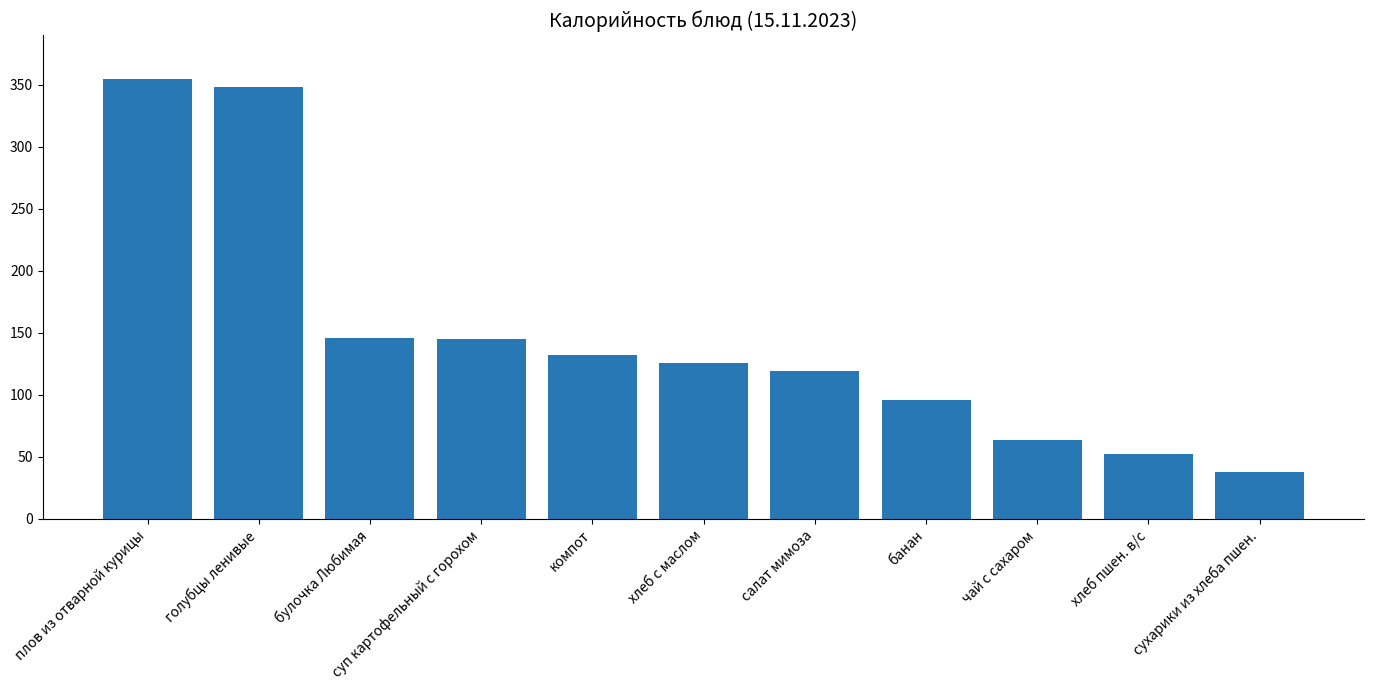

How many values are below 126?

5